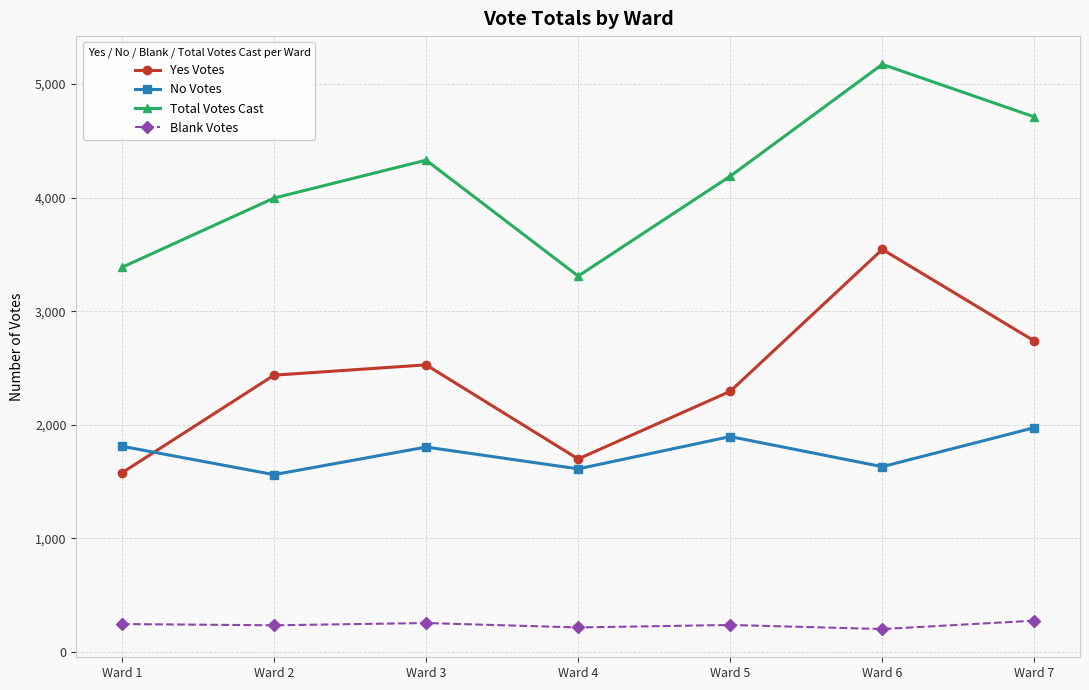

Is the value of Blank Votes at Ward 6 greater than the value of No Votes at Ward 3?

No